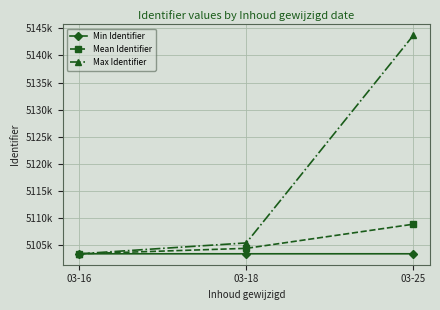

List the series in order of their peak value, highest first.

Max Identifier, Mean Identifier, Min Identifier